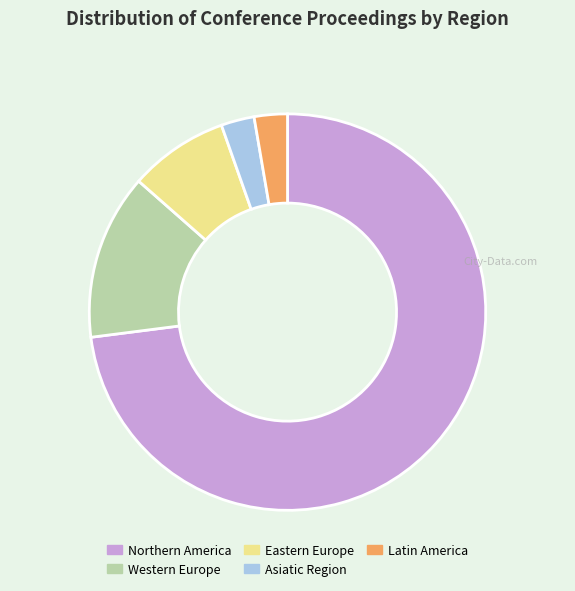

Count the number of slices in the pie.

5